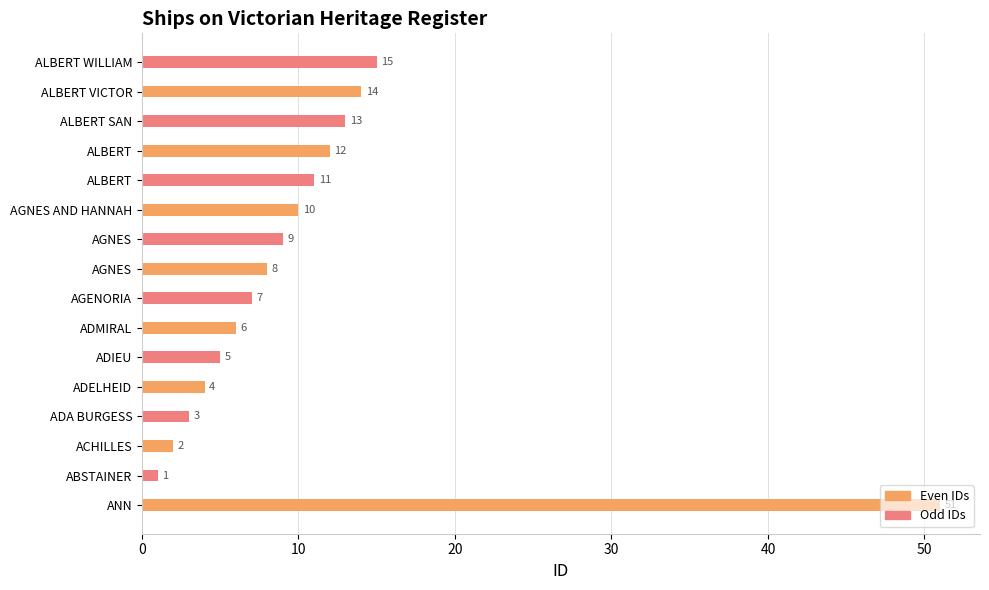

Which series changed the most between ANN and ADELHEID?

Even IDs